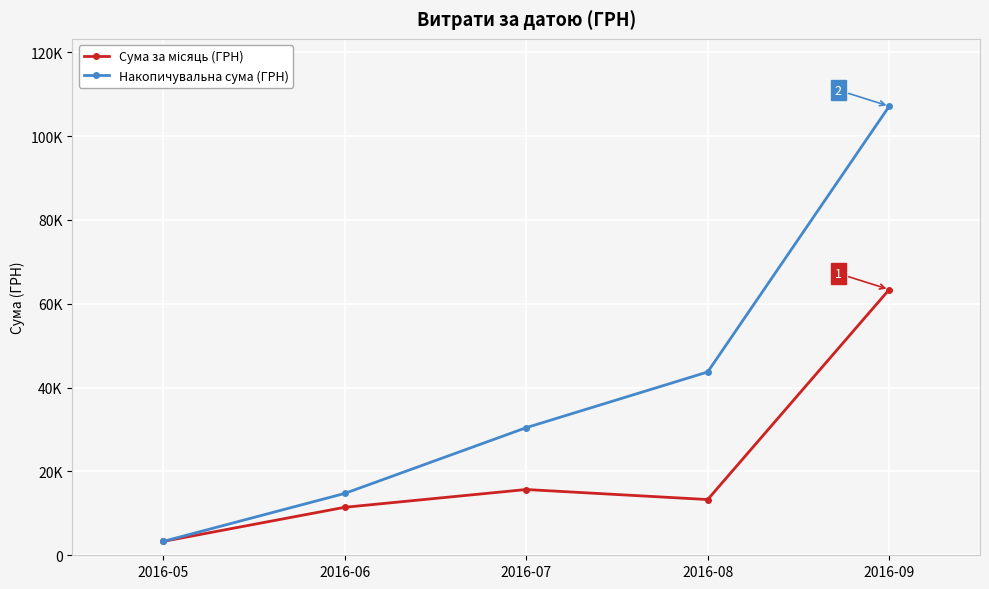

In Сума за місяць (ГРН), how many points are lower than both neighbors (excluding endpoints)?

1